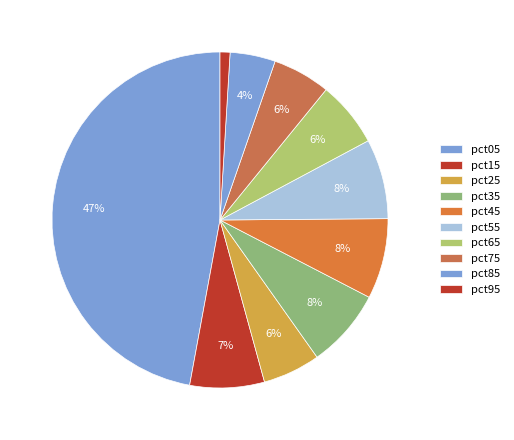

How many slices are in this pie chart?

10